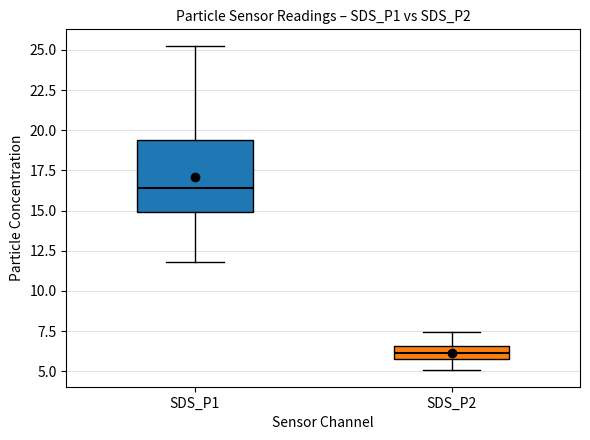

Which box is the tallest, from its lower edge to its upper edge?

SDS_P1